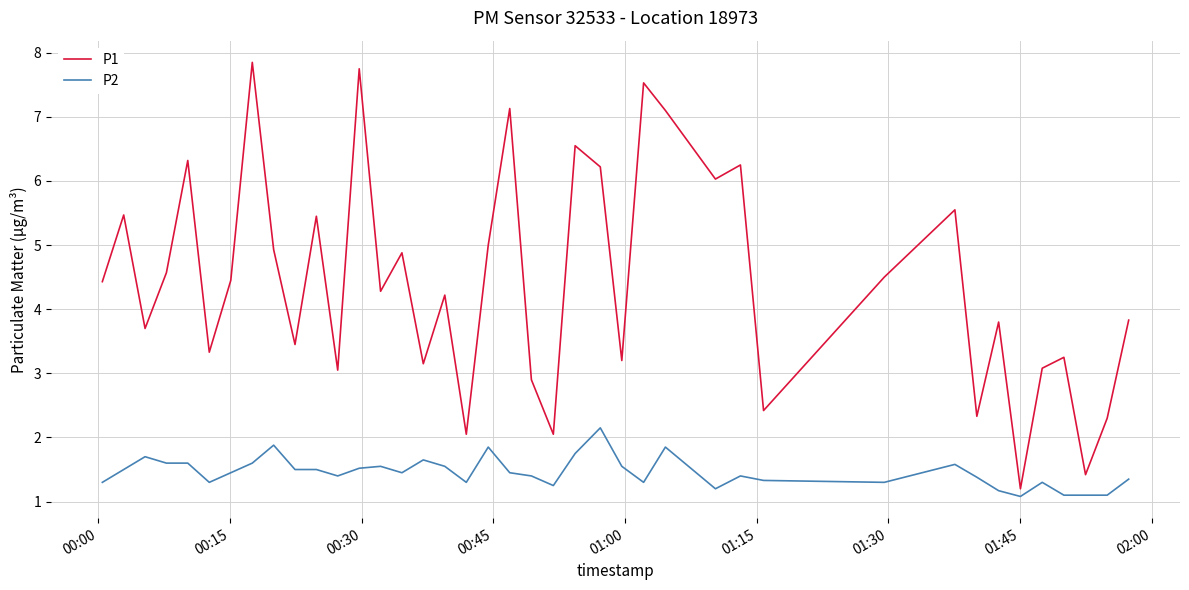

List the series in order of their peak value, highest first.

P1, P2